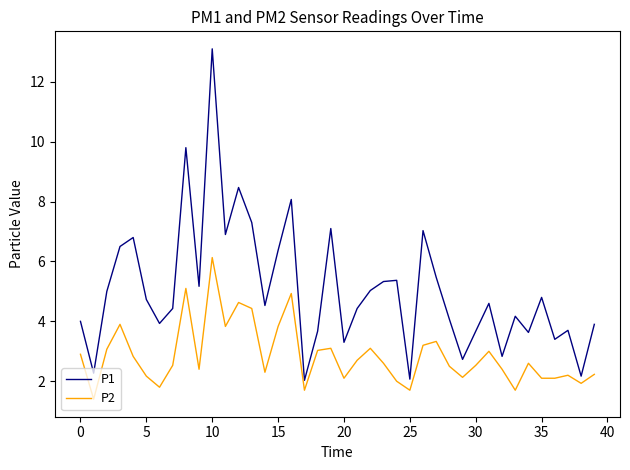

What is the minimum value for P1?

2.0